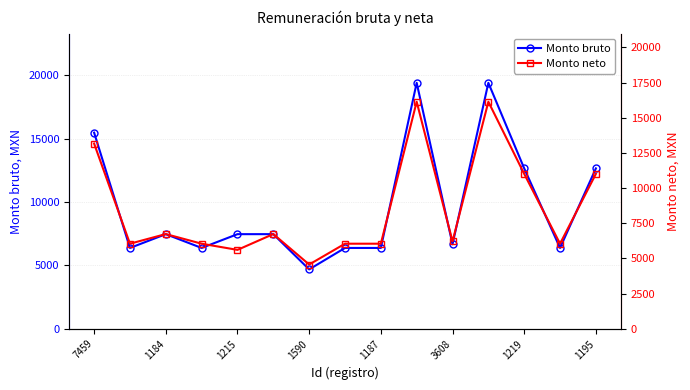

What are all the series names shown in the legend?

Monto bruto, Monto neto